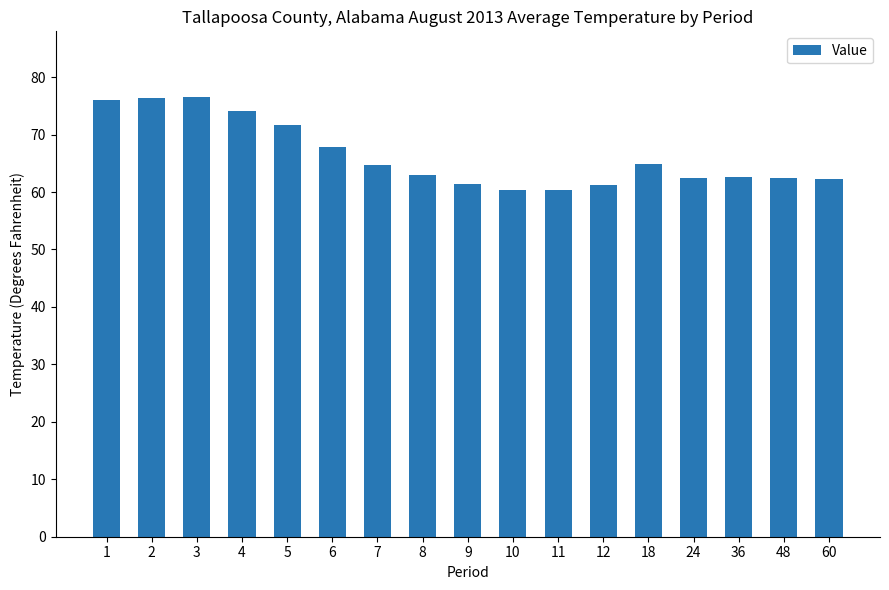

What is the average value?

66.4